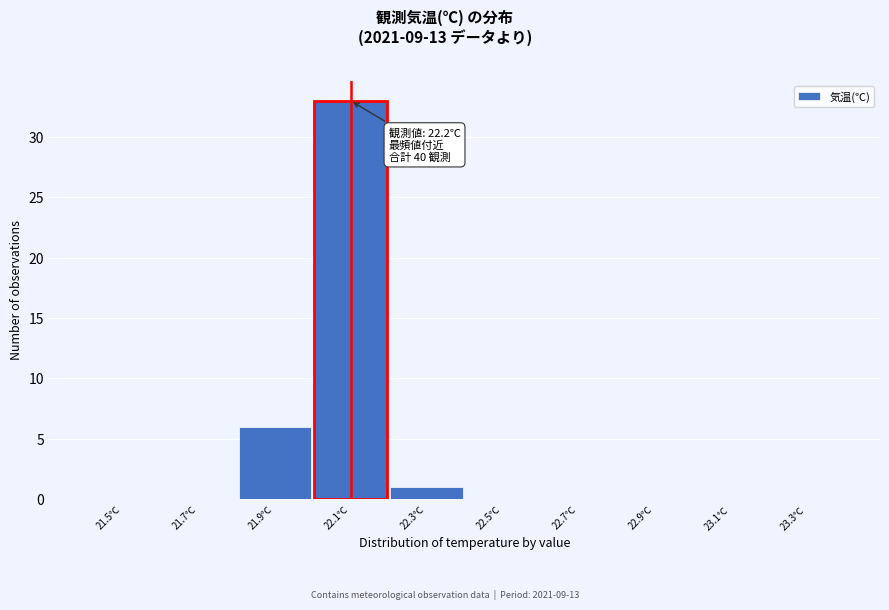

Reading left to right, extract all data points from this chart.

21.5℃=0	21.7℃=0	21.9℃=6	22.1℃=33	22.3℃=1	22.5℃=0	22.7℃=0	22.9℃=0	23.1℃=0	23.3℃=0